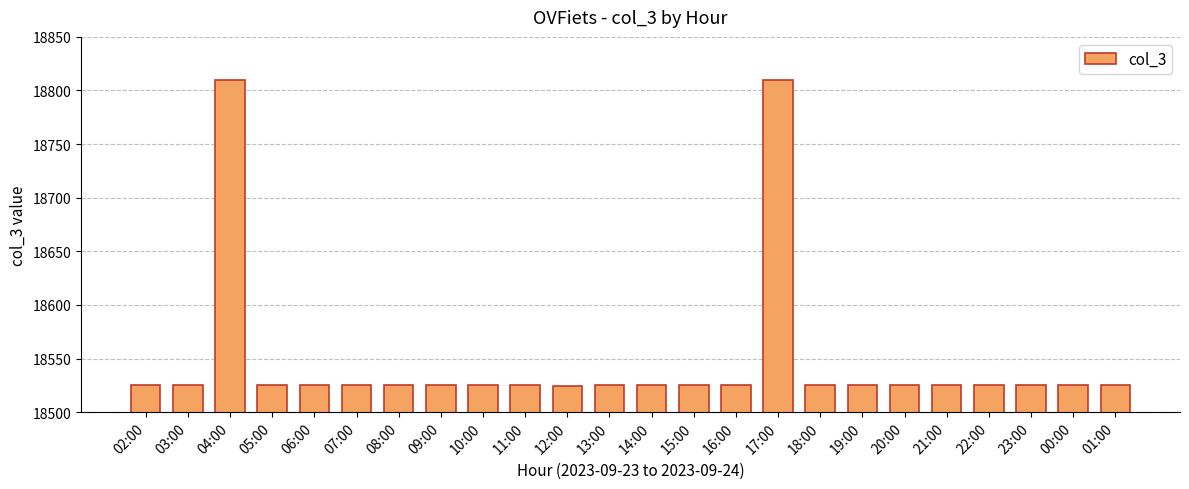

What is the ratio of the value at 11:00 to the value at 15:00?

1.0